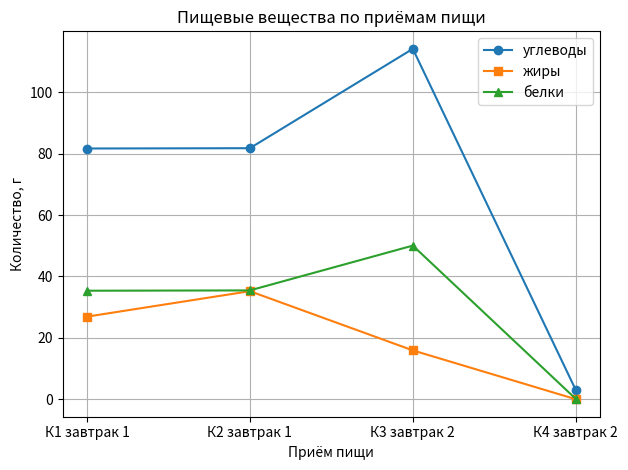

Rank the series at К3 завтрак 2 from highest to lowest value.

углеводы, белки, жиры